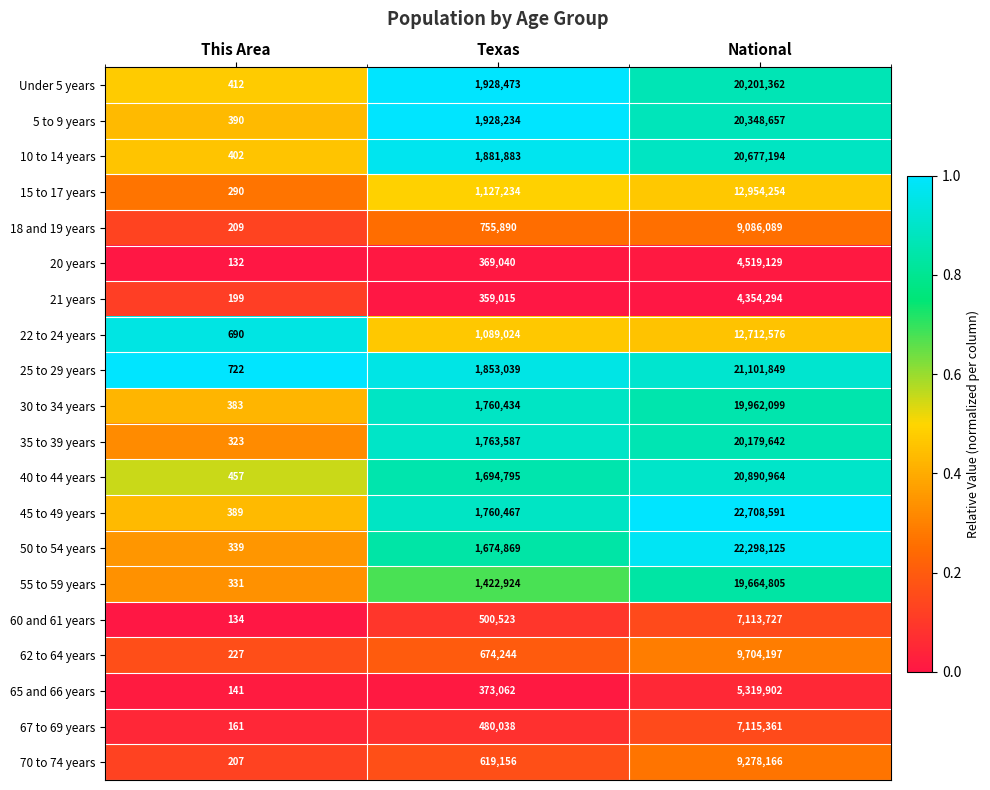

The 21 years series shows 1297575 at National. True or false?

False